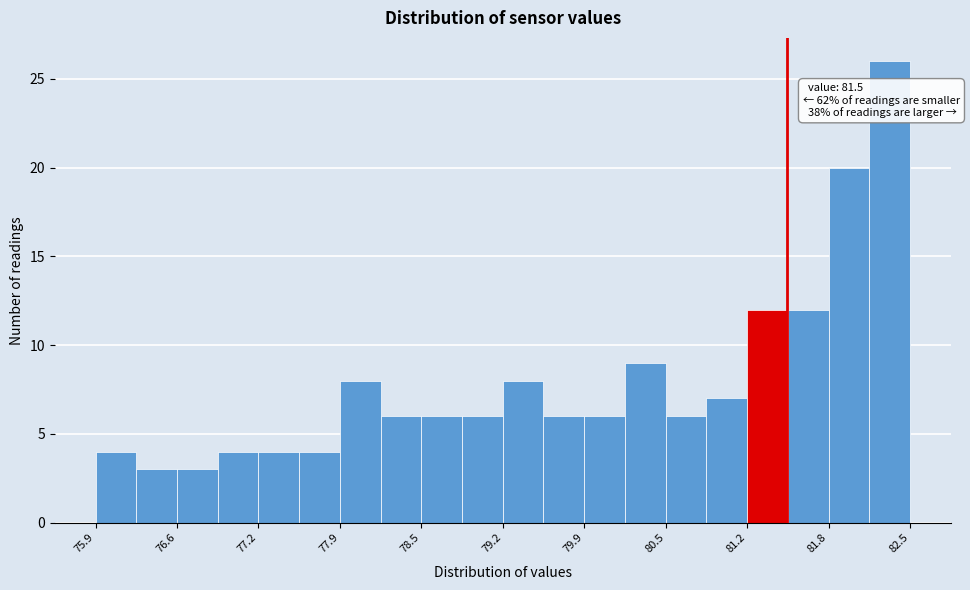

Read against the x-axis, roughly where is the centre of the tallest bar?

82.3